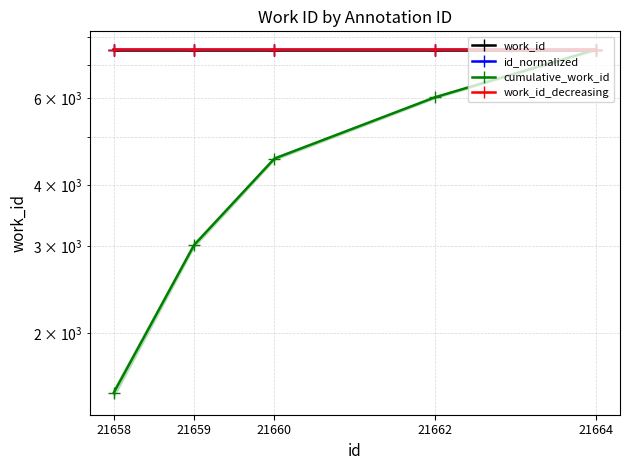

True or false: work_id_decreasing has a value of 13105.1 at 21659.

False